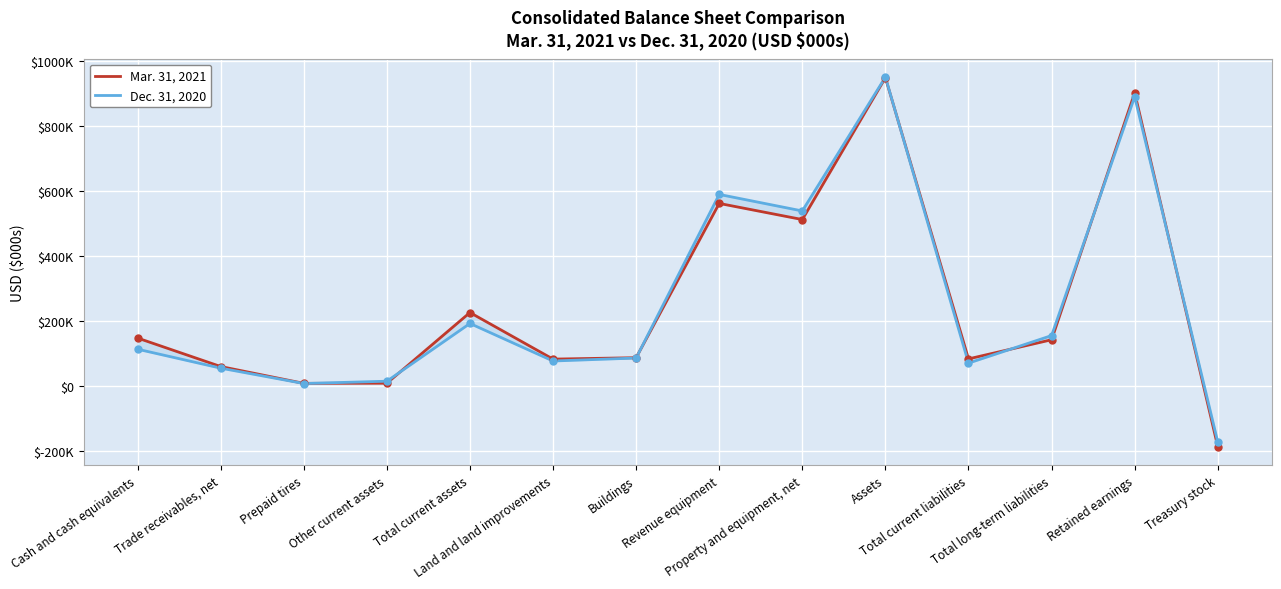

What is the label of the 5th point from the left?

Total current assets